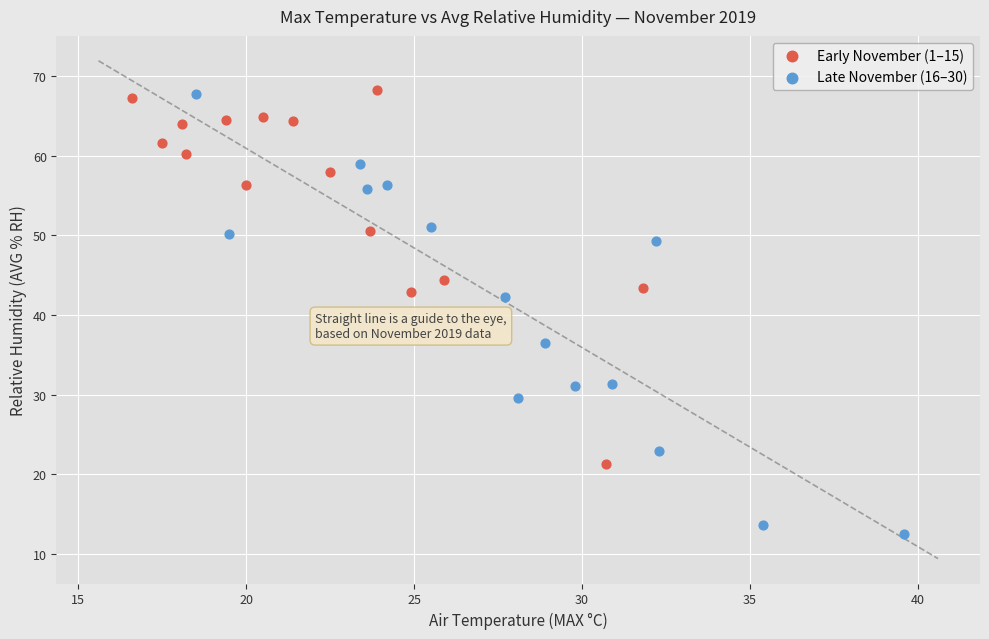

Which series reaches the minimum Y coordinate?

Late November (16–30)